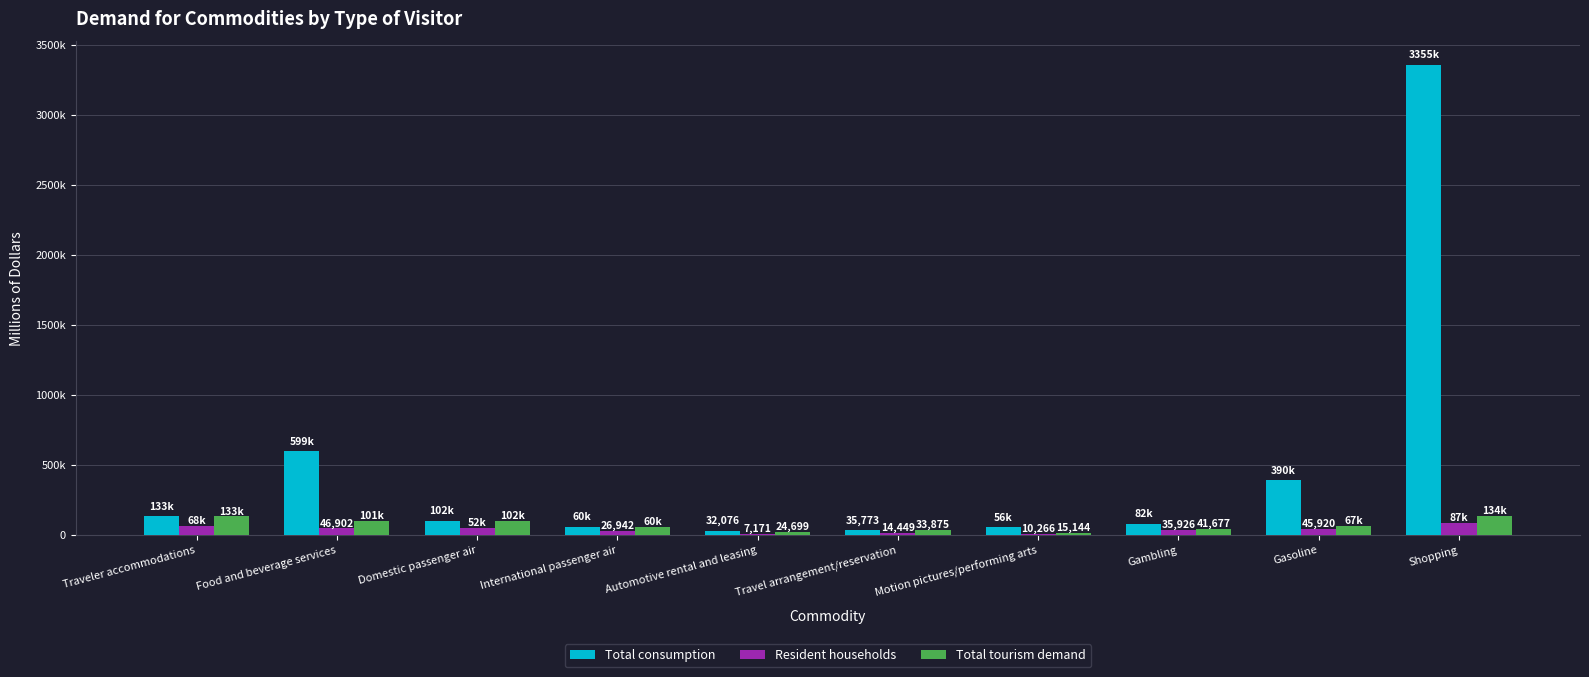

What is the label of the 7th bar from the left?

Motion pictures/performing arts